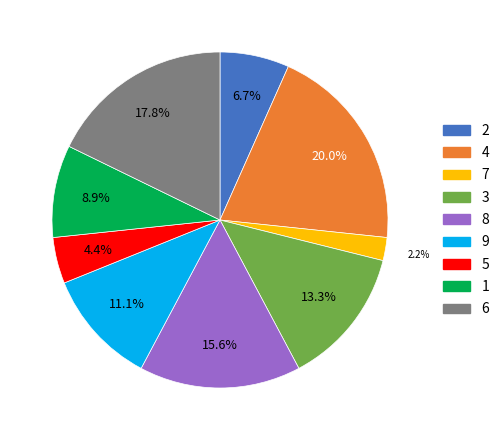

Is it true that 3 is 7% of the pie?

False